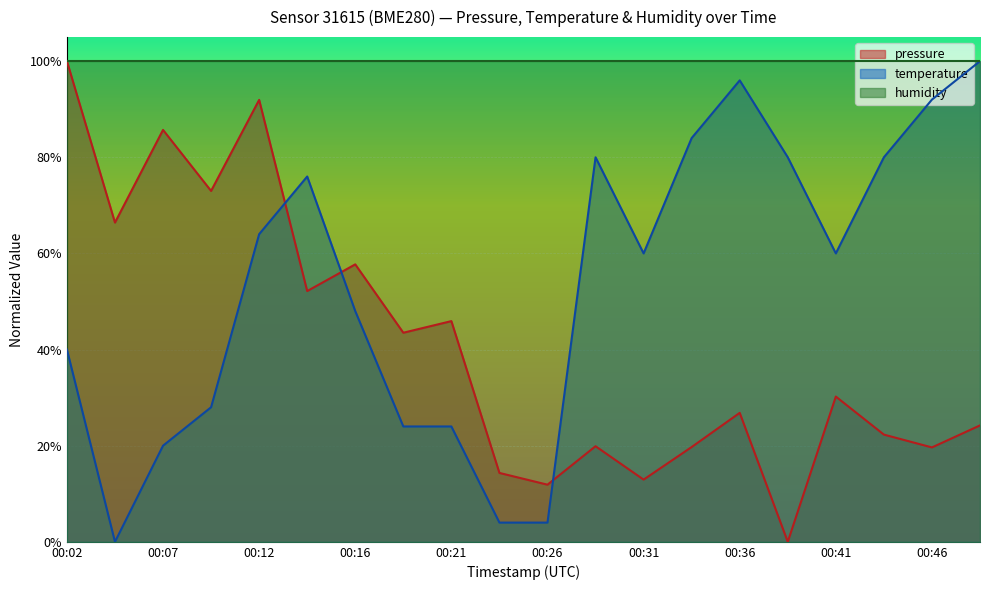

True or false: temperature and pressure intersect in this chart.

True